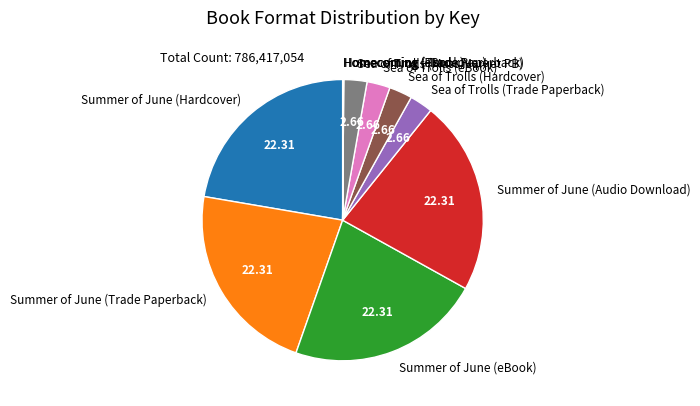

Is the sum of Sea of Trolls (Mass Market PB) and Sea of Trolls (Hardcover) greater than half?

No